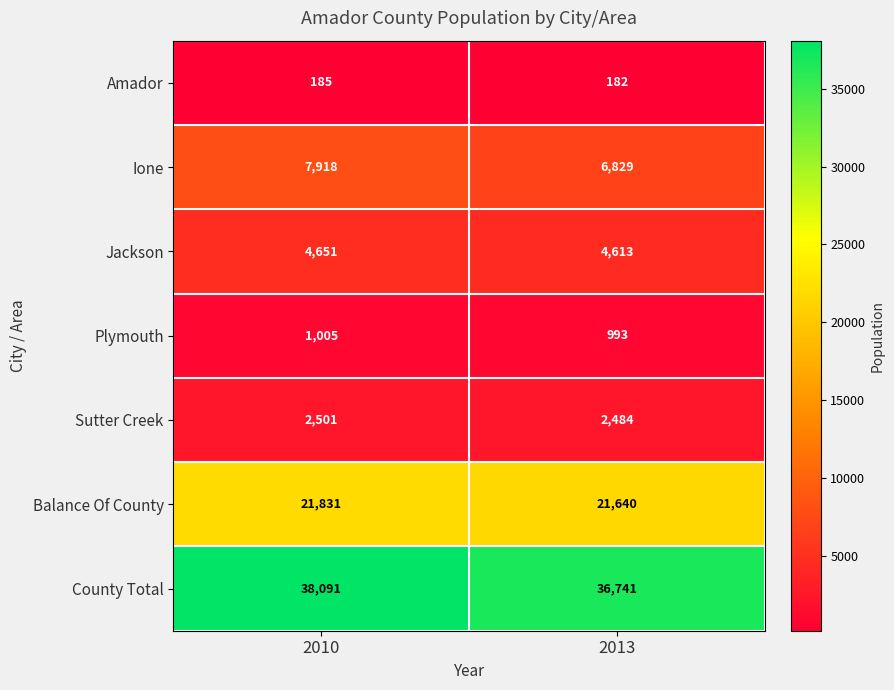

At which category is the sum across all series the highest?

2010